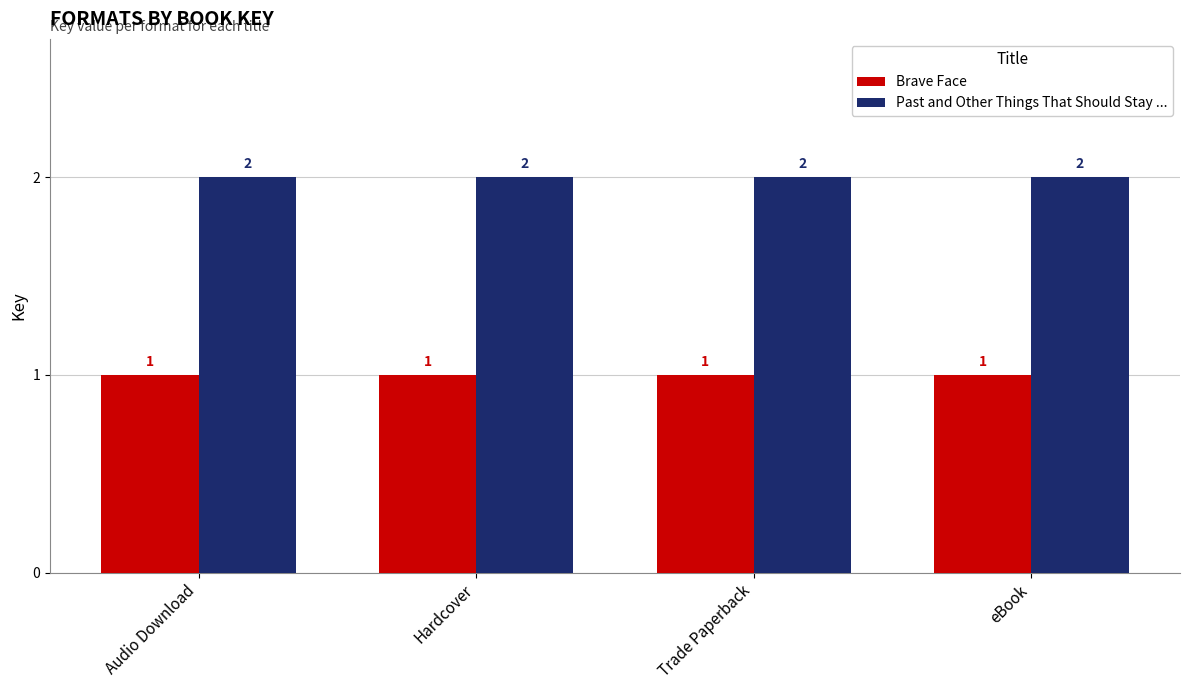

Is the value of Past and Other Things That Should Stay ... at Trade Paperback greater than the value of Brave Face at Hardcover?

Yes